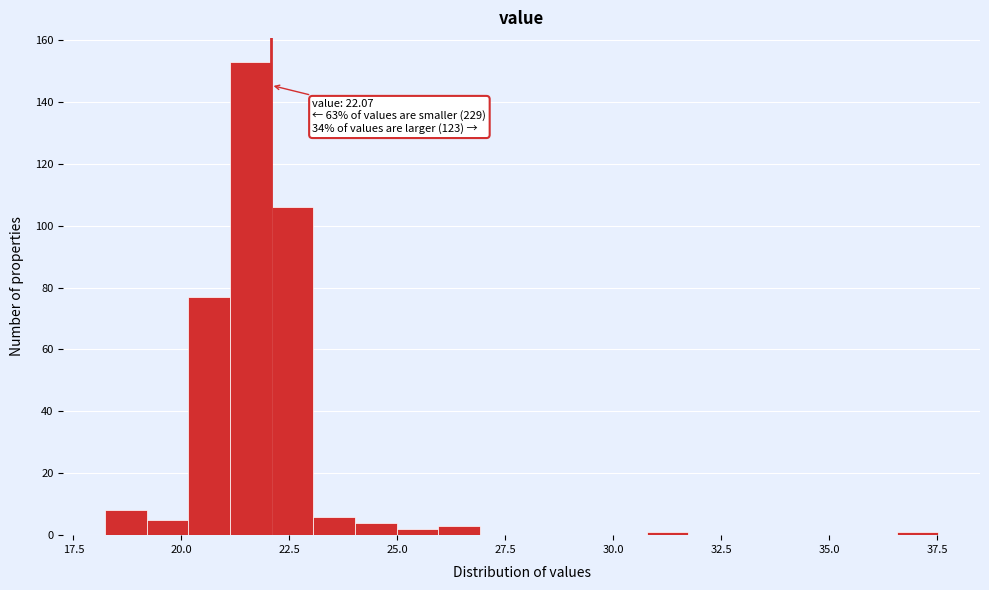

Around what value on the x-axis is the tallest bar? Give the approximate position of its centre, as read against the axis.

21.5